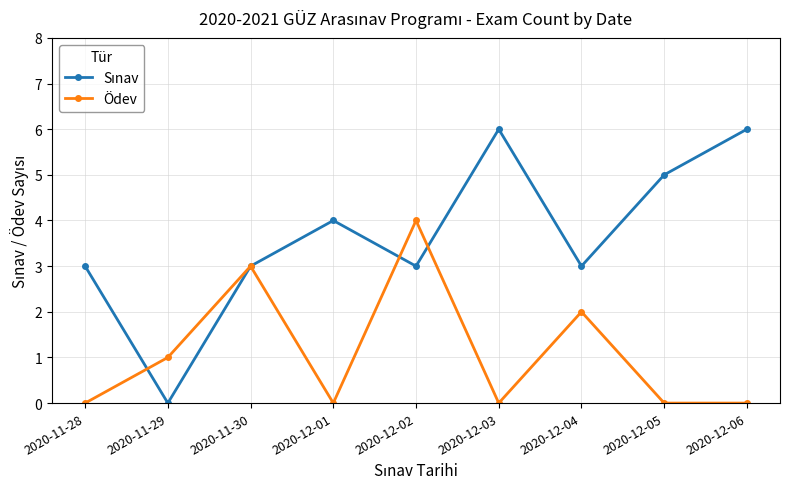

What is the greatest value displayed?

6